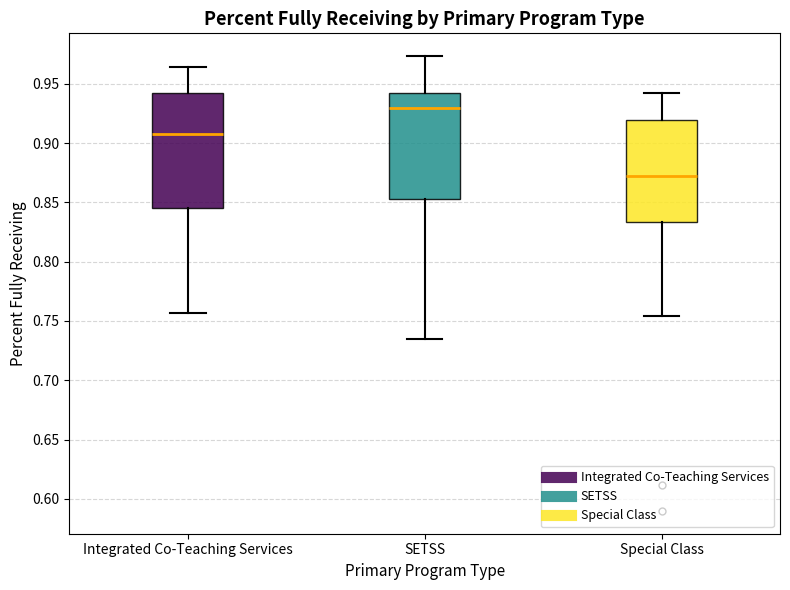

Reading left to right, transcribe this box plot: for each box, give where its median line is, the range the box spans, and where its two whiskers end, as read against the y-axis. The values are not printed on the chart, so give them approximately, as read against the axis.

Integrated Co-Teaching Services: median 0.910, box 0.845 to 0.940, whiskers 0.755 to 0.965
SETSS: median 0.930, box 0.855 to 0.940, whiskers 0.735 to 0.975
Special Class: median 0.870, box 0.835 to 0.920, whiskers 0.755 to 0.945